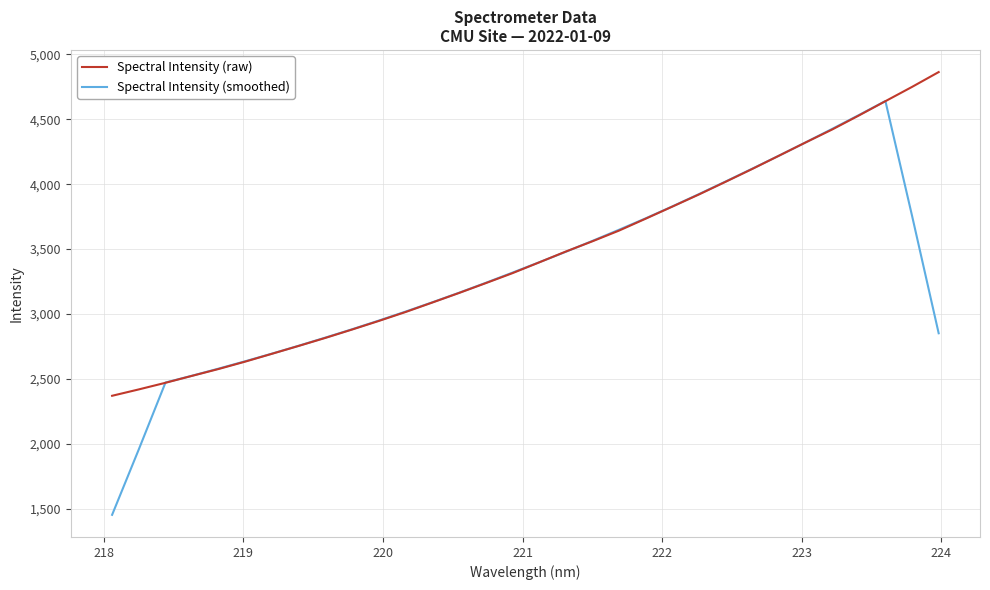

Reading left to right, list all the values displayed in this chart.

Spectral Intensity (raw): 2369.0	2418.2	2469.3	2523.0	2576.2	2633.2	2693.5	2754.1	2815.9	2880.3	2946.4	3015.1	3087.9	3161.5	3237.2	3314.0	3396.9	3480.5	3559.7	3642.3	3734.2	3827.2	3921.0	4018.6	4117.6	4219.3	4321.5	4421.8	4529.6	4640.1	4750.2	4864.5
Spectral Intensity (smoothed): 1451.3	1955.9	2471.1	2524.0	2579.0	2636.0	2694.6	2755.4	2818.0	2882.3	2949.1	3018.2	3089.6	3163.1	3239.5	3318.0	3397.6	3478.7	3562.7	3648.8	3736.9	3828.7	3923.7	4020.7	4119.6	4219.8	4322.0	4426.5	4532.7	4641.2	3756.9	2851.0